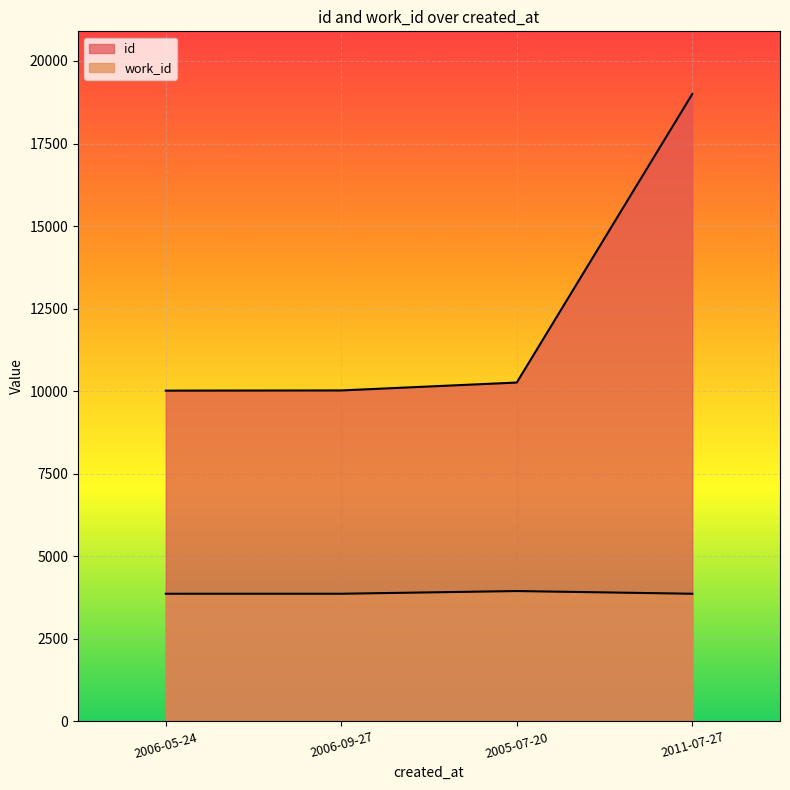

Which series has the largest total across all categories?

id